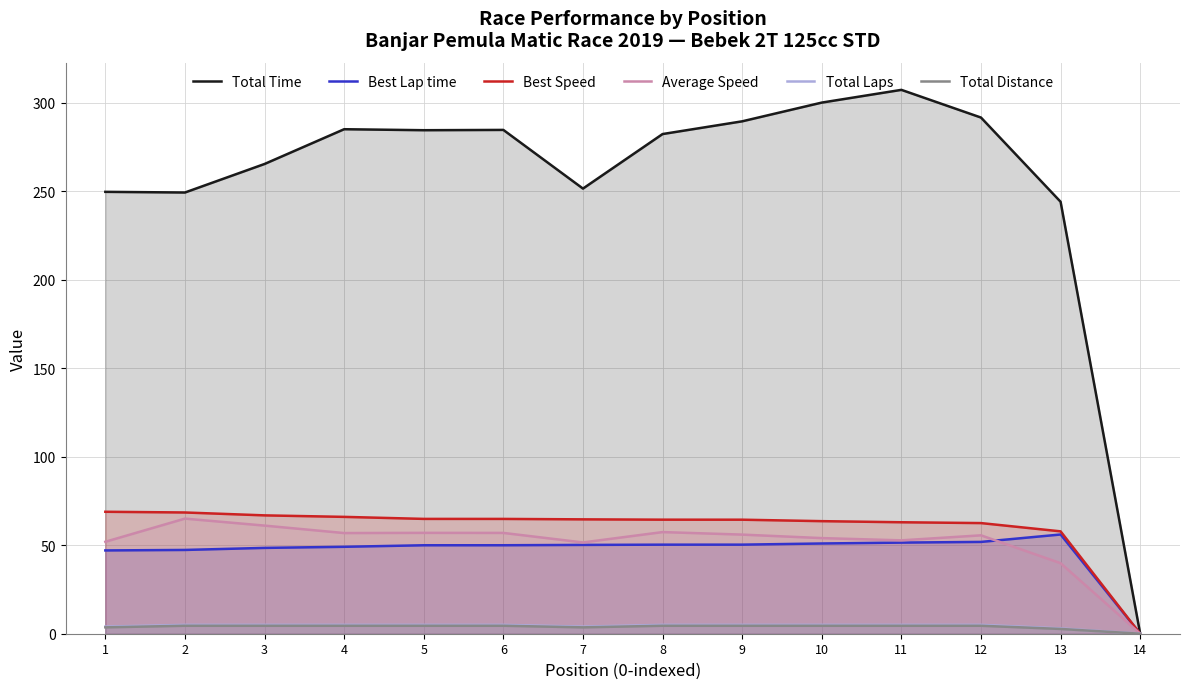

Rank the series by their maximum value, from lowest to highest.

Total Distance, Total Laps, Best Lap time, Average Speed, Best Speed, Total Time